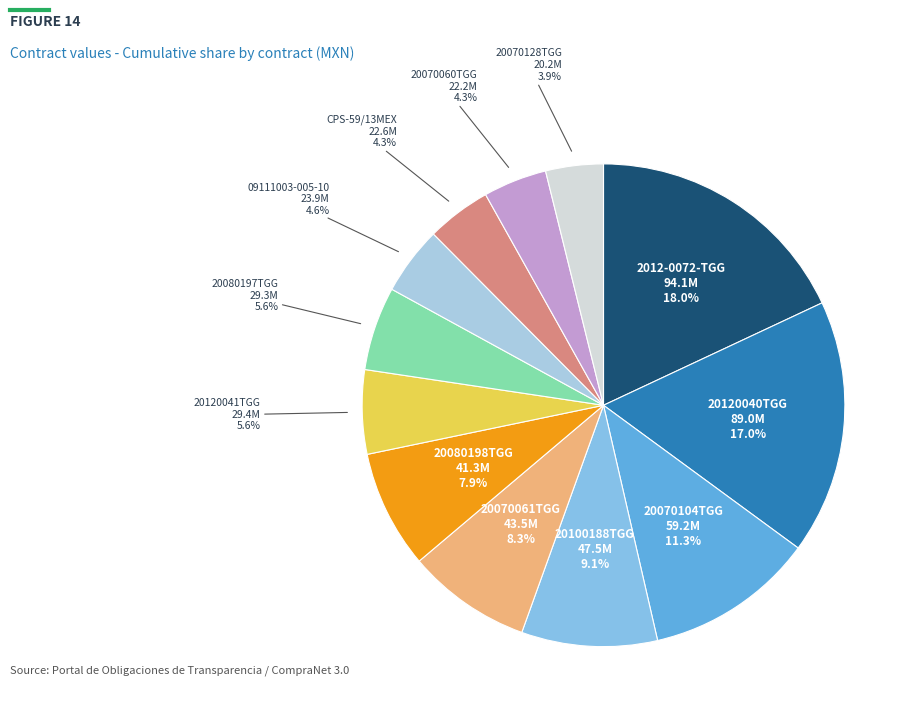

Between 09111003-005-10 and 20070104TGG, which is larger?

20070104TGG